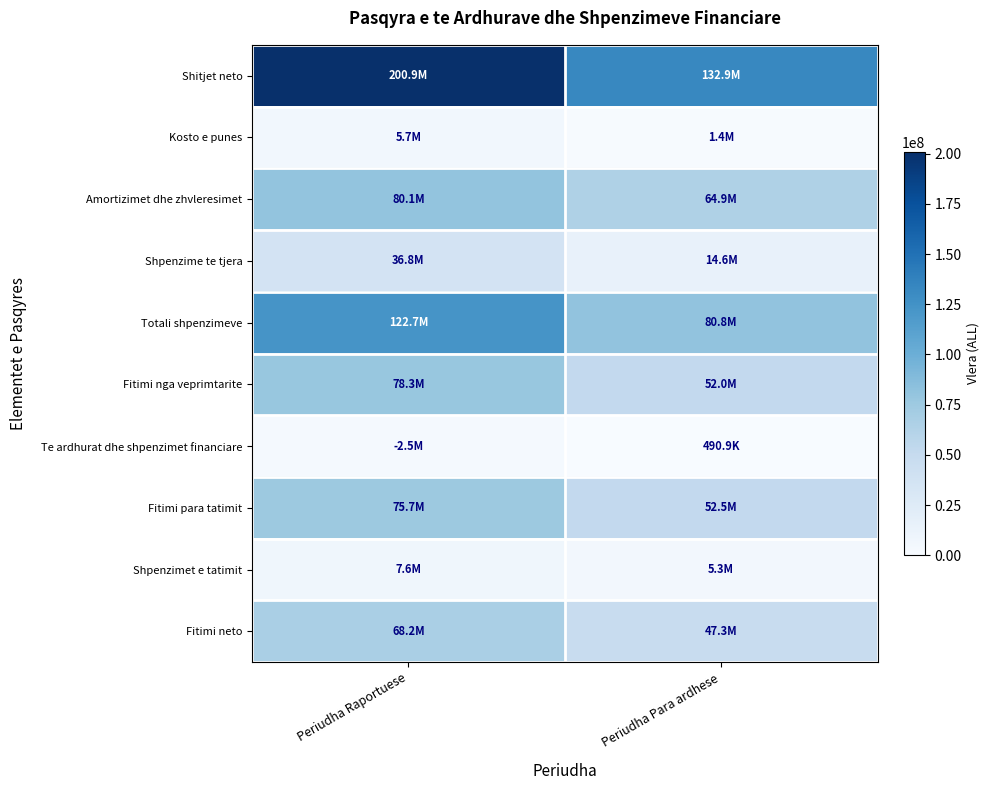

What is the spread (max minus min) of values at Periudha Para ardhese?

132385255.4